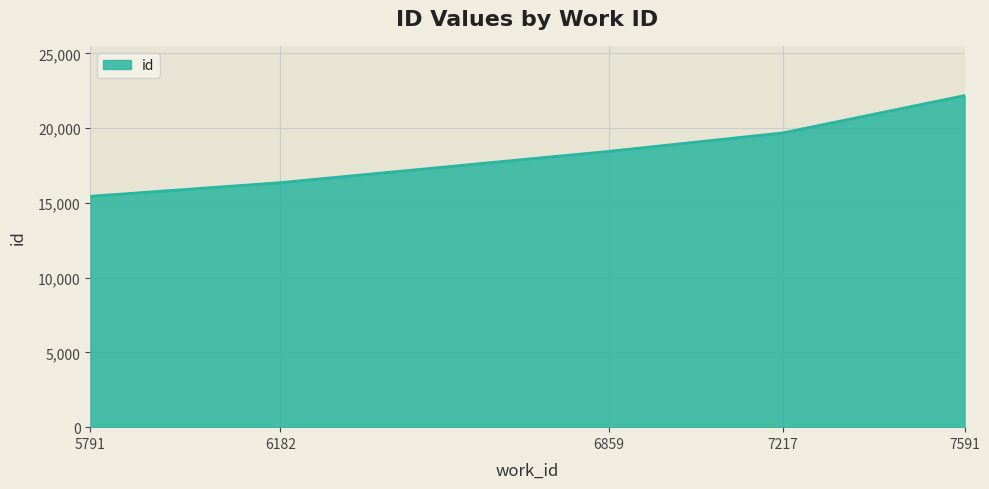

Which has a higher value, 6182 or 5791?

6182